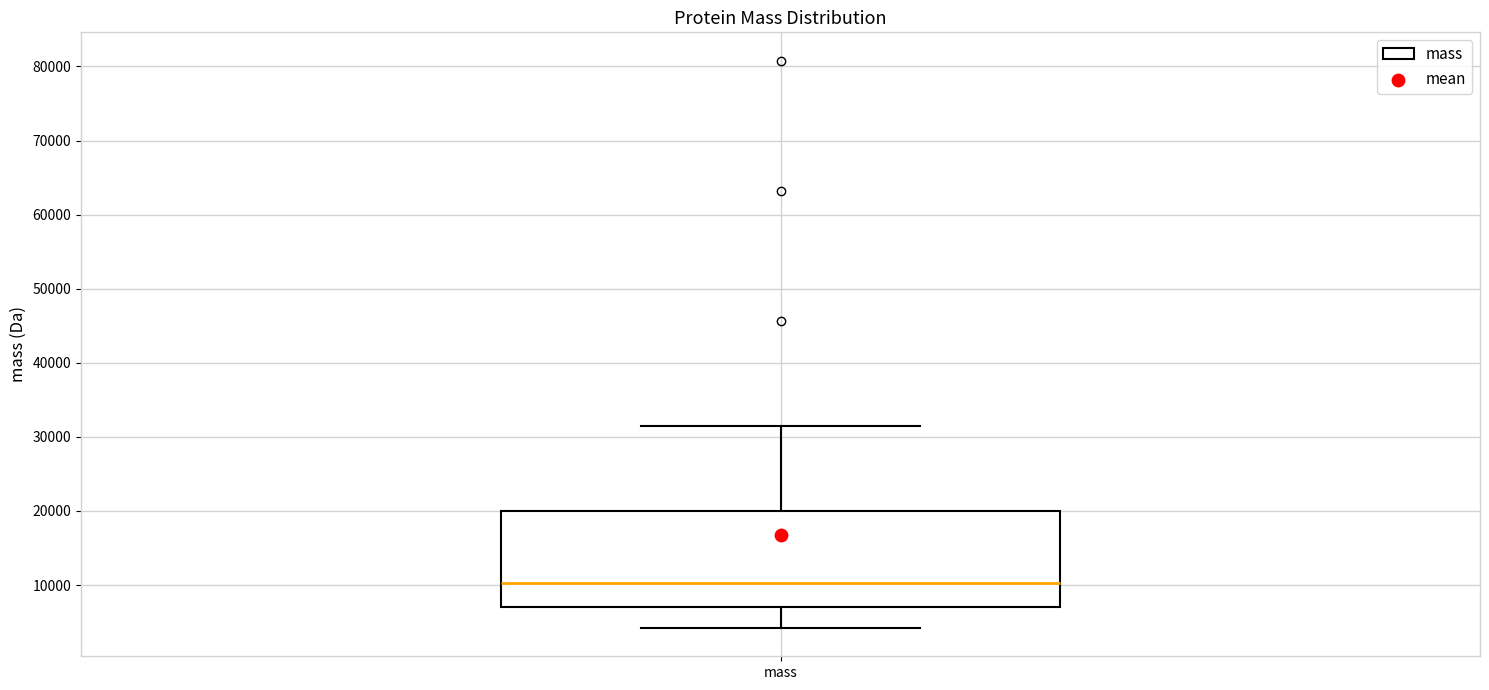

Read this box plot against the y-axis: the position of the median line, the range covered by the box, and the ends of both whiskers. The values are not printed on the chart, so give them approximately, as read against the axis.

median 10000, box 7000 to 20000, whiskers 4000 to 31000